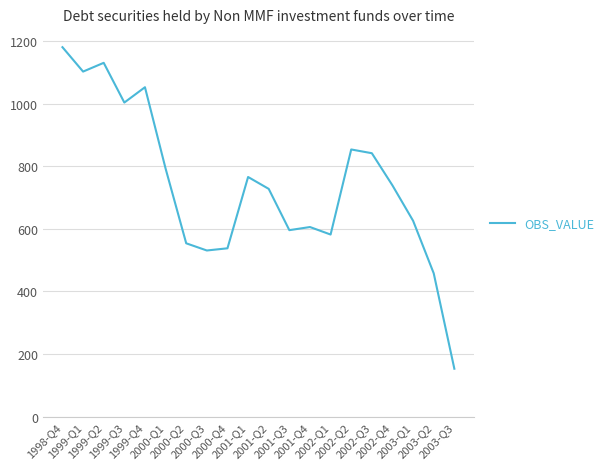

What is the smallest value displayed?

153